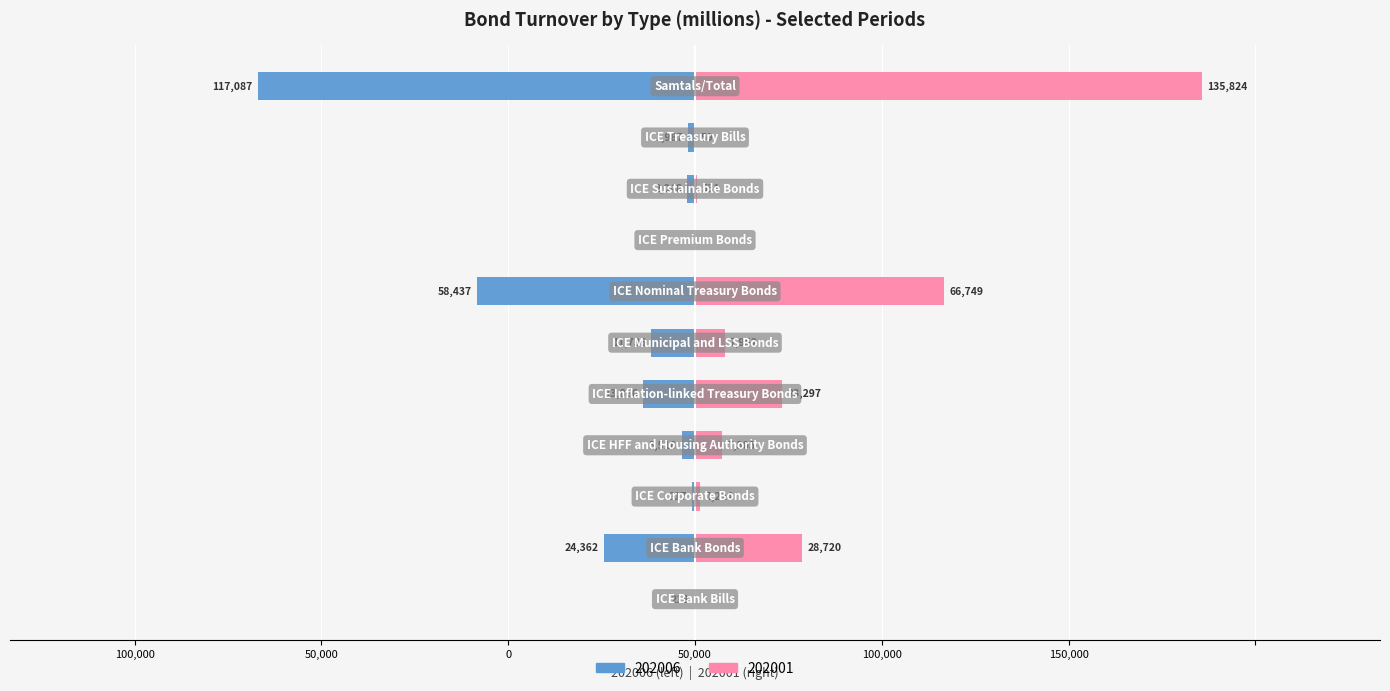

What is the difference between the maximum and minimum values in the 202006 series?

117087.5